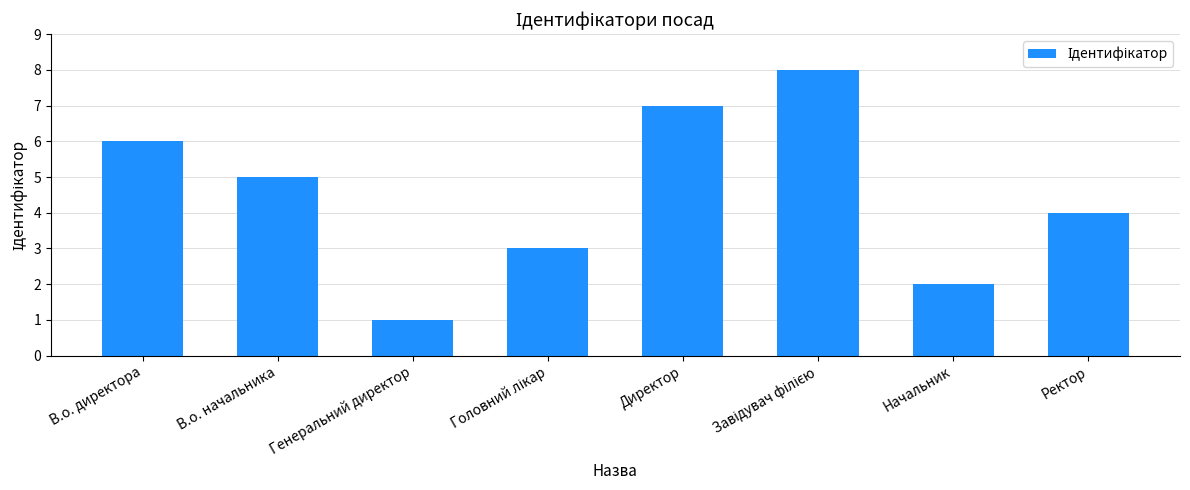

What is the label of the 1st bar from the right?

Ректор